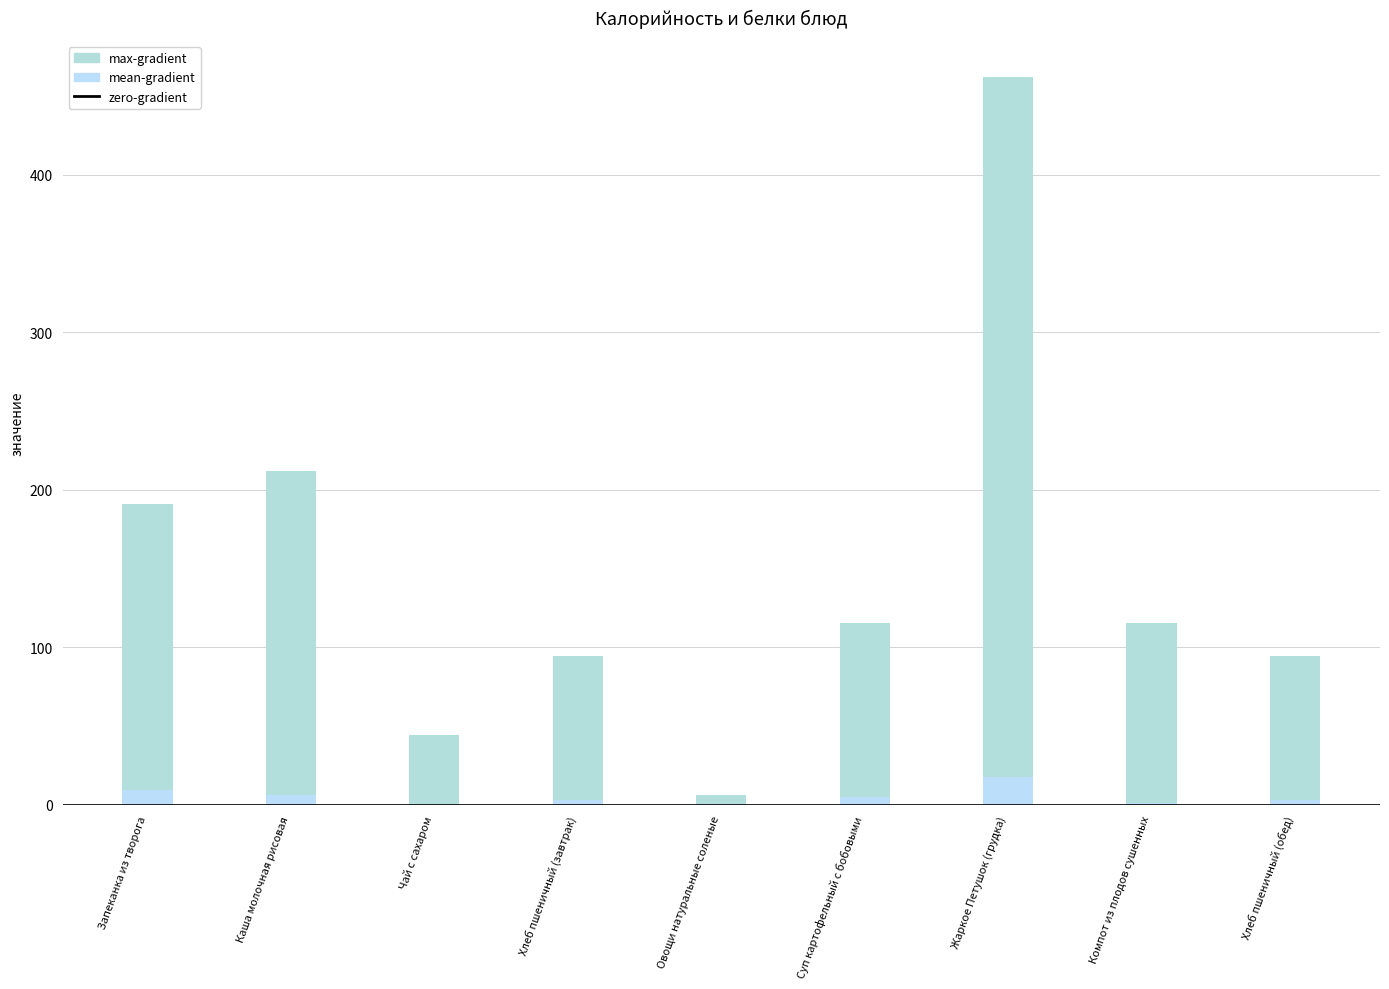

List the labels in order of max-gradient value, largest first.

Жаркое Петушок (грудка), Каша молочная рисовая, Запеканка из творога, Компот из плодов сушенных, Суп картофельный с бобовыми, Хлеб пшеничный (завтрак), Хлеб пшеничный (обед), Чай с сахаром, Овощи натуральные соленые